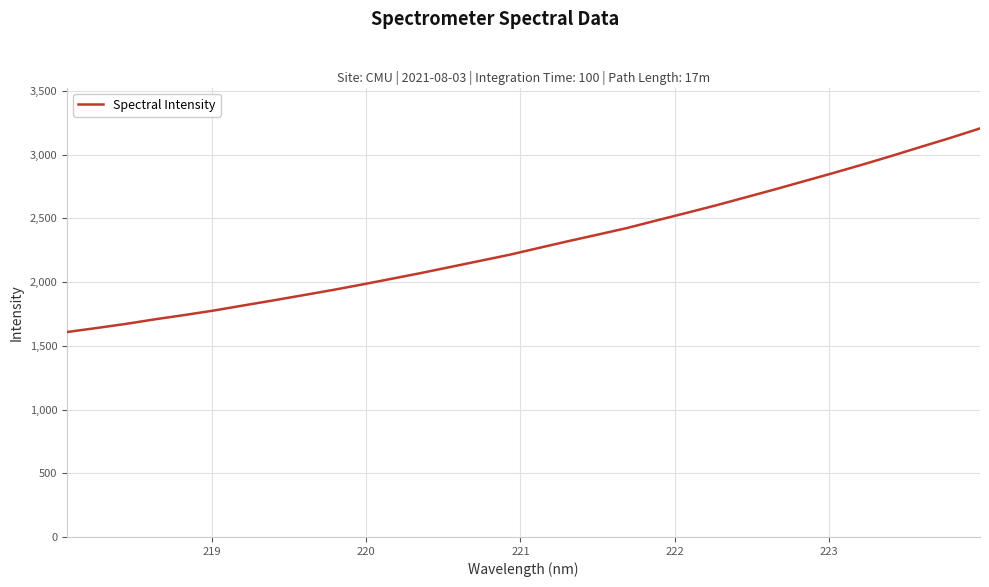

What is the difference between the maximum and minimum values?

1597.6